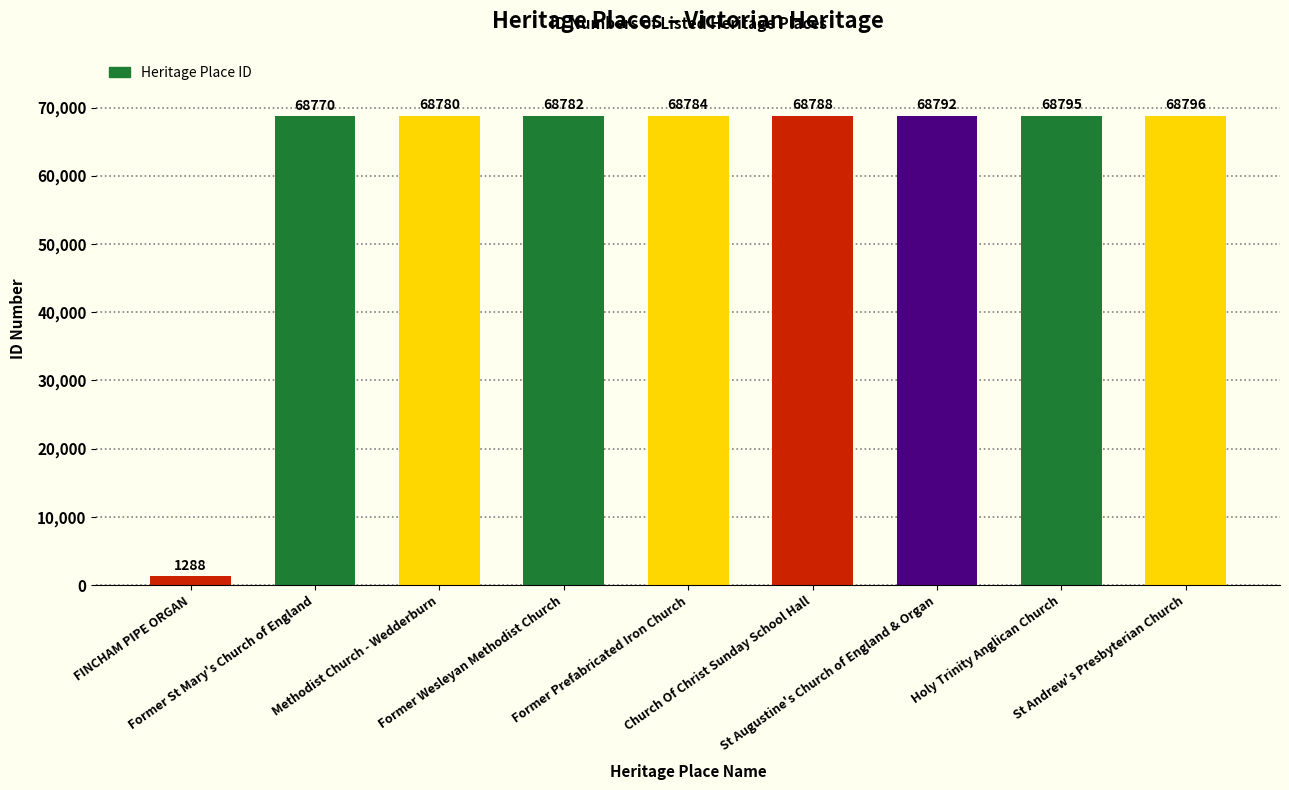

What is the value of the 7th bar from the left?

68792